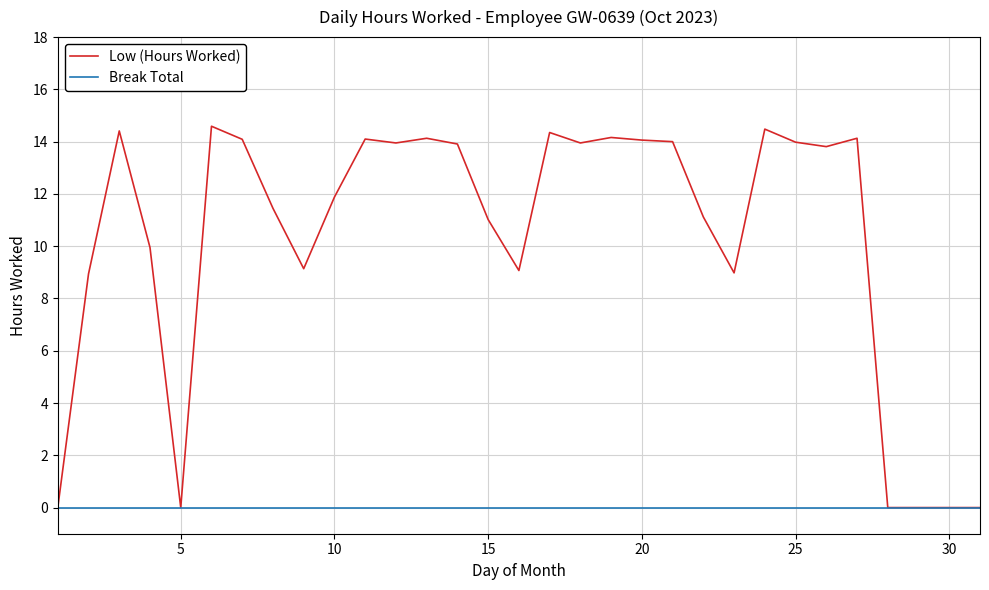

Which series has the largest total across all categories?

Low (Hours Worked)